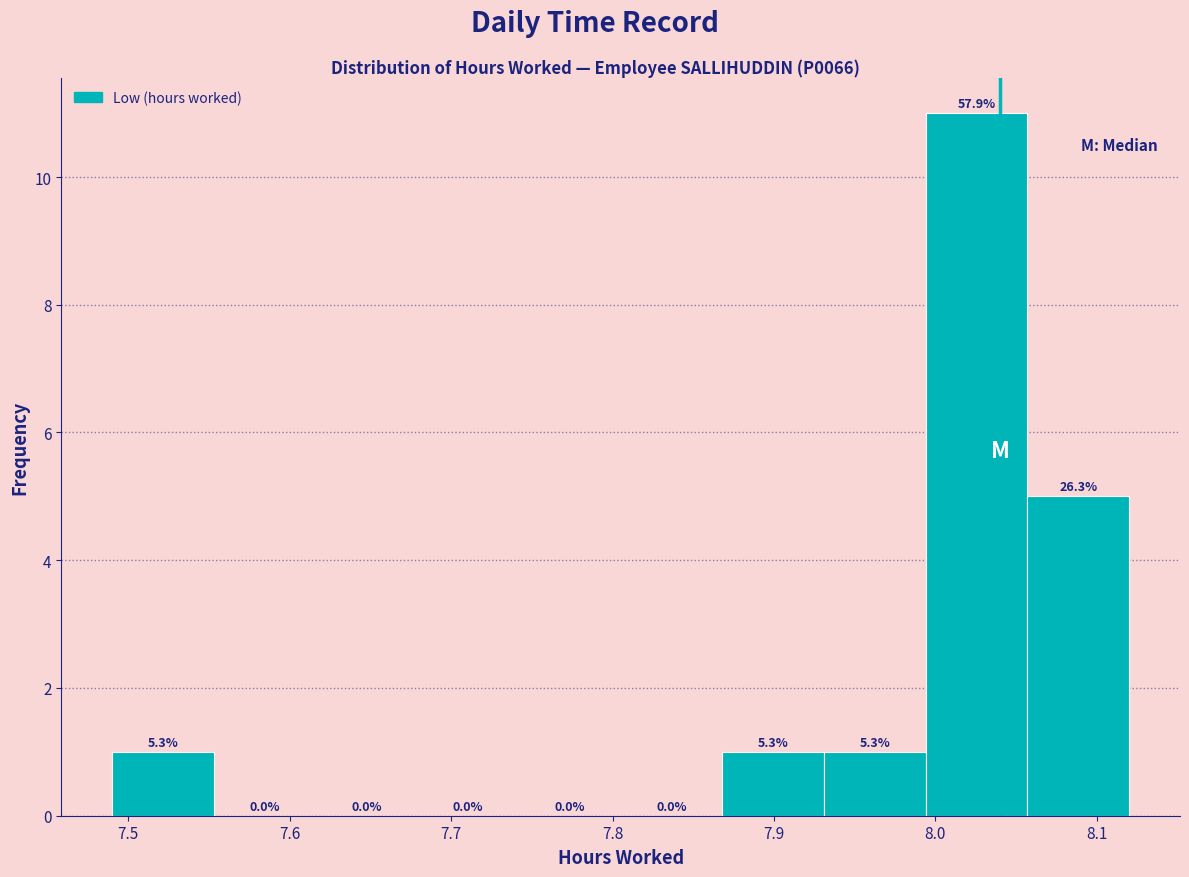

Over which range of the x-axis is the bar tallest?

7.994 to 8.057